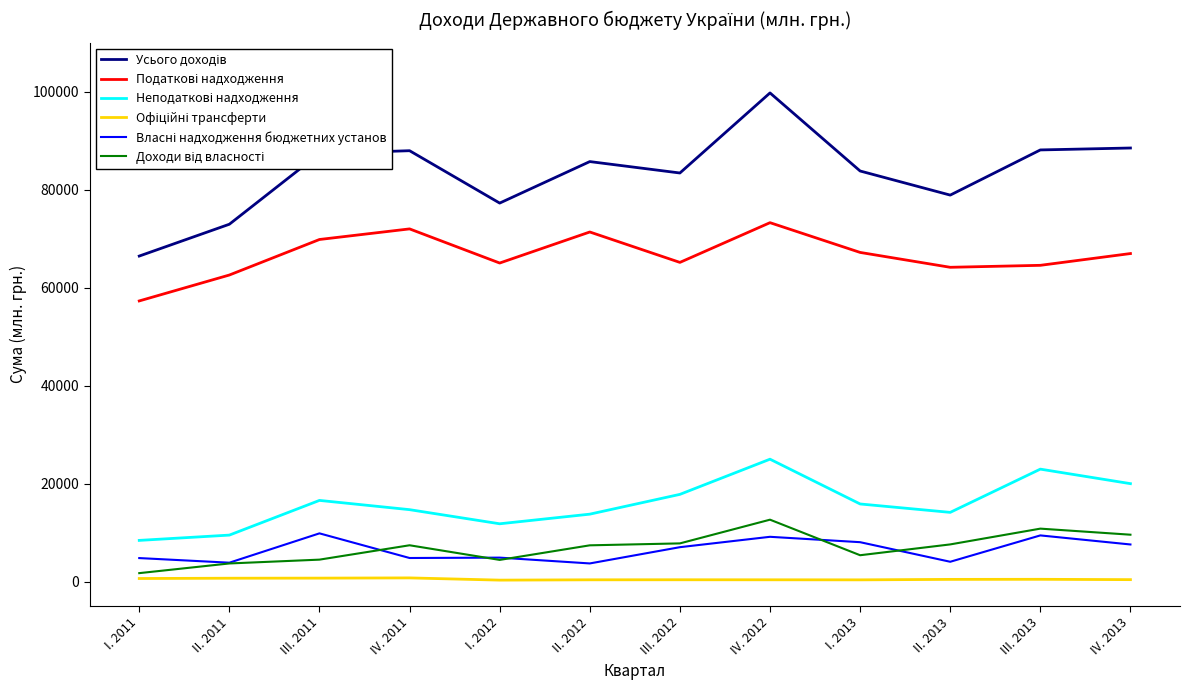

At which category is the sum across all series the highest?

IV. 2012